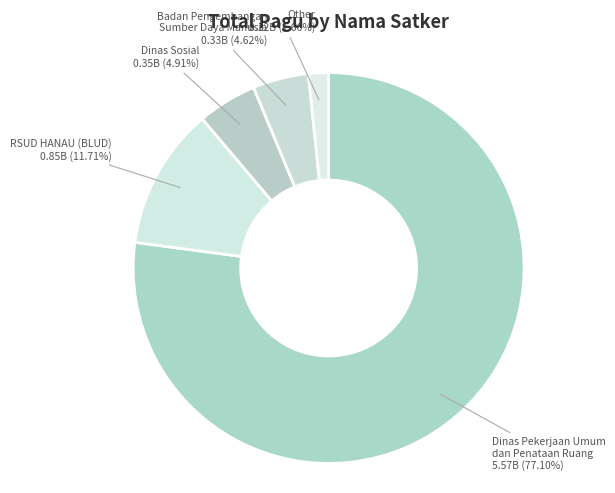

Which slice is the largest?

Dinas Pekerjaan Umum dan Penataan Ruang